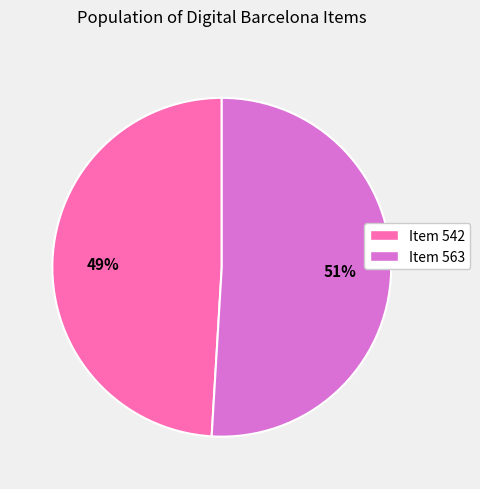

Which has a higher value, Item 542 or Item 563?

Item 563